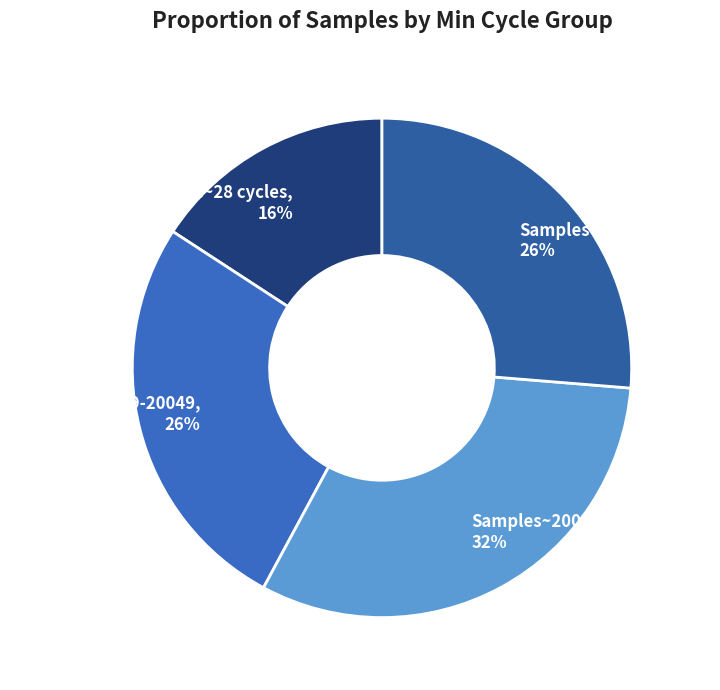

Between Samples~28 cycles, 16% and Samples~20039-20049, 26%, which is larger?

Samples~20039-20049, 26%